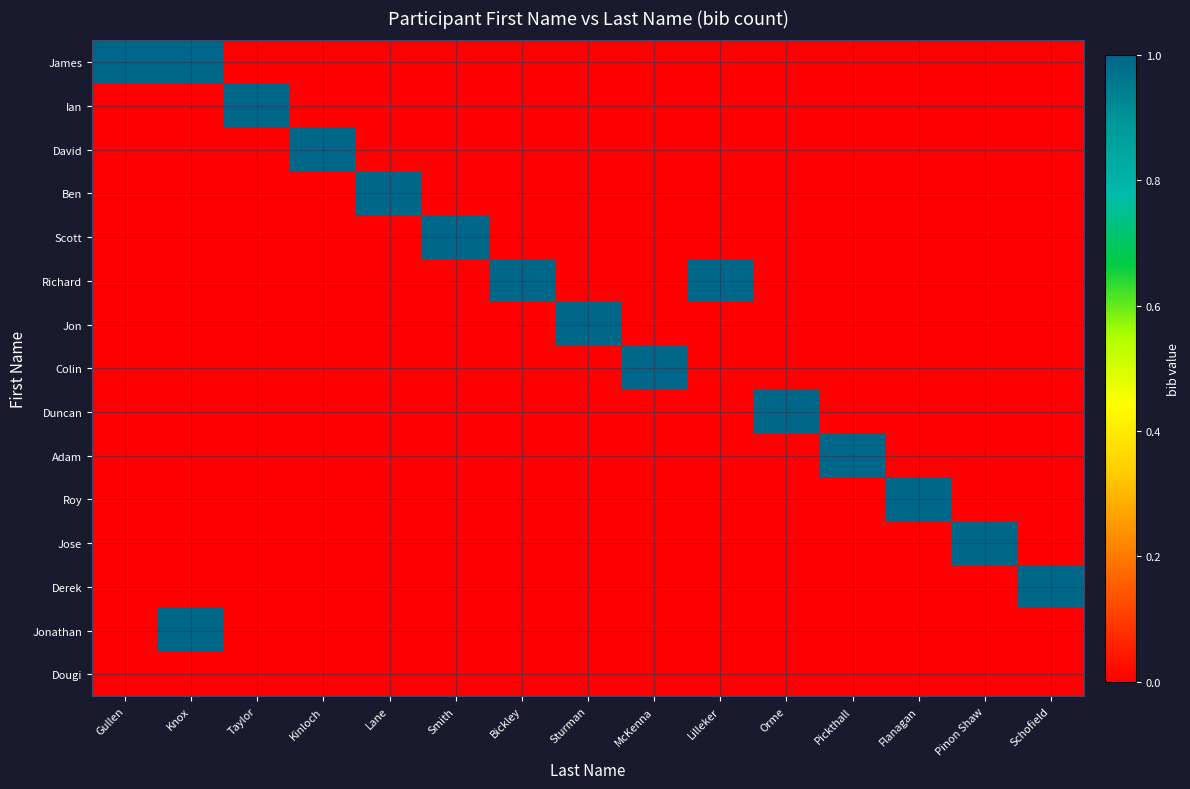

Between Orme and Bickley, which is larger?

Orme